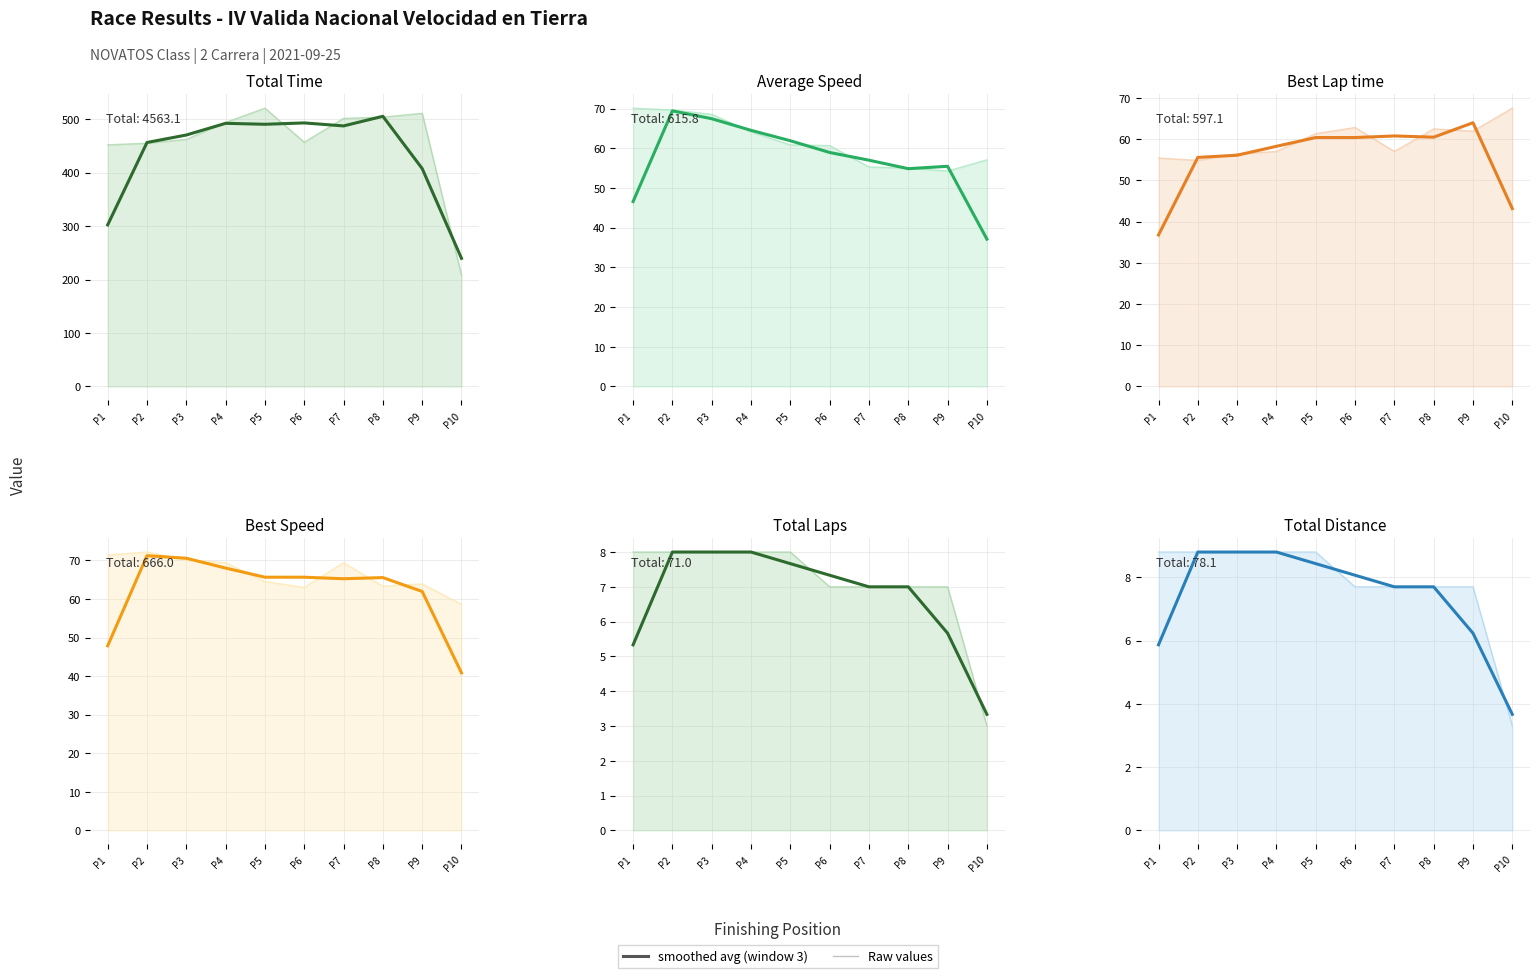

Reading left to right, extract all data points from this chart.

5.9	8.8	8.8	8.8	8.4	8.1	7.7	7.7	6.2	3.7